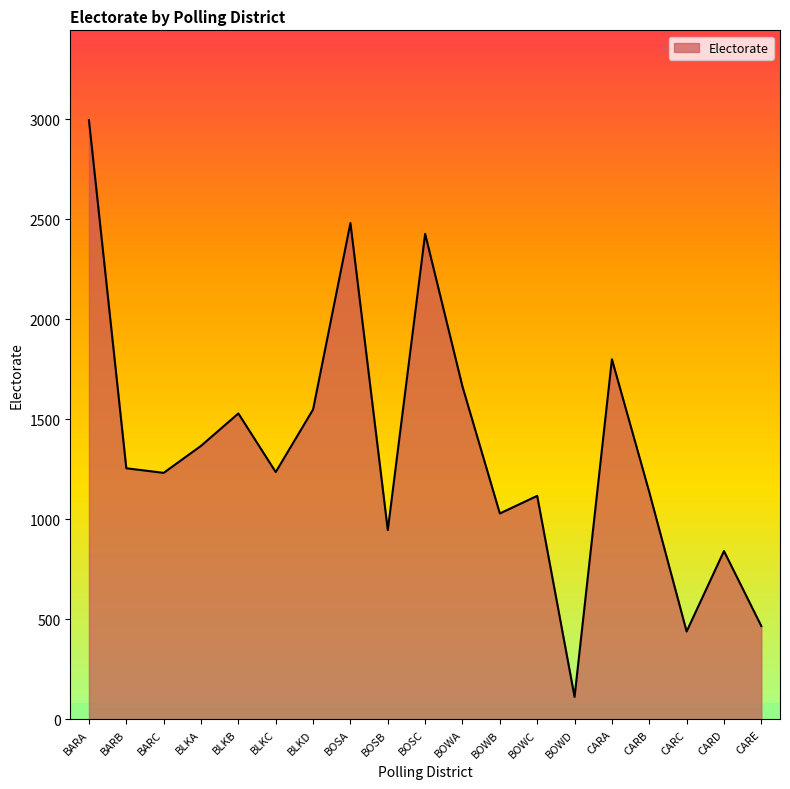

Which category has the lowest value across all series?

BOWD